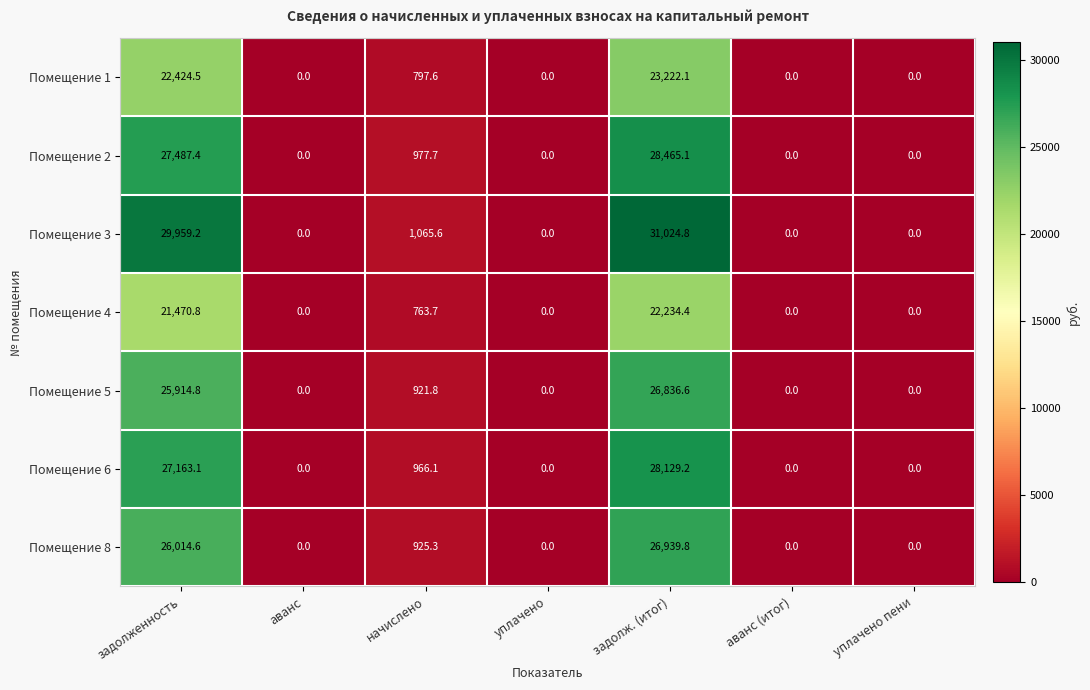

Which label corresponds to the largest value in the chart?

задолж. (итог)